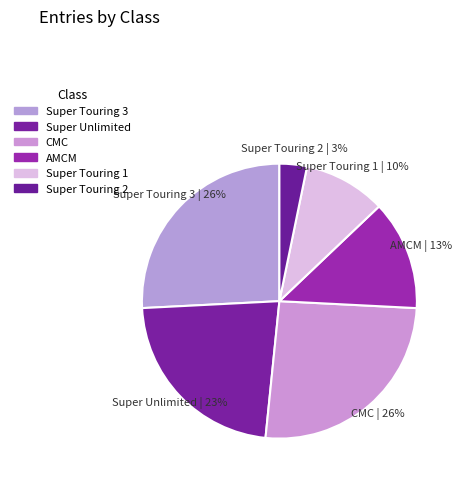

Count the number of slices in the pie.

6